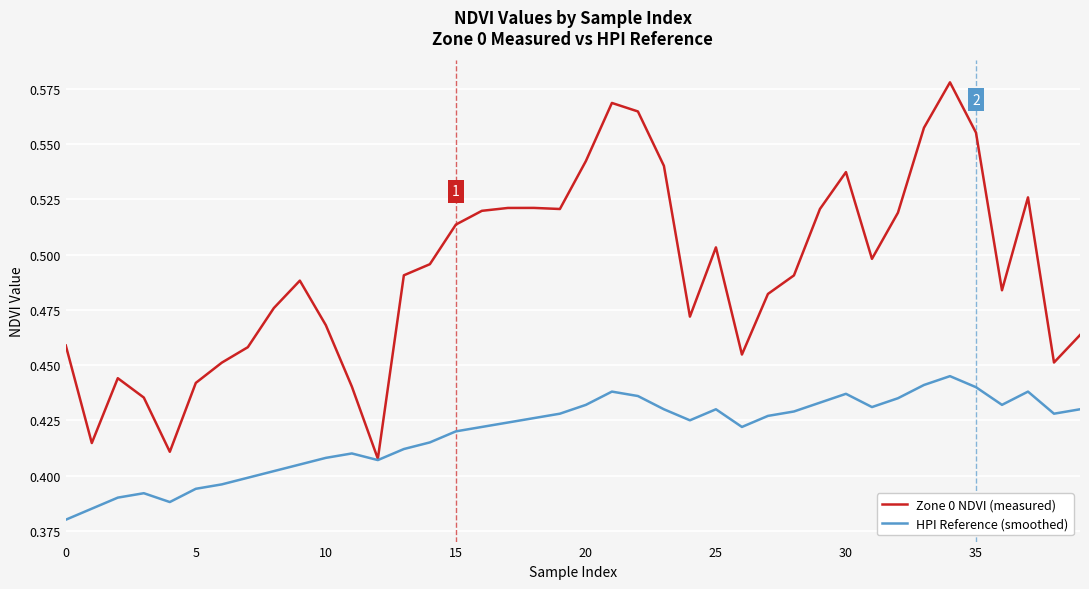

Which series has the largest range (max minus min)?

Zone 0 NDVI (measured)